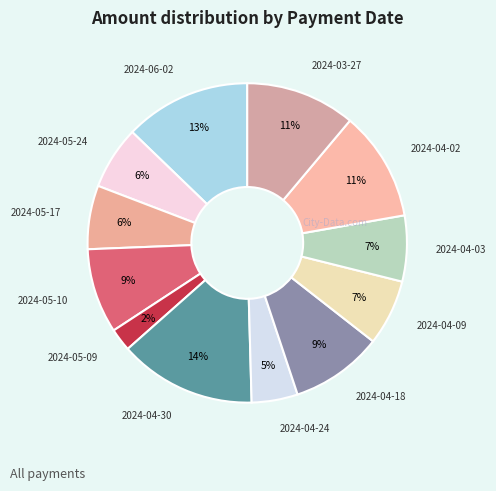

Count the number of slices in the pie.

12